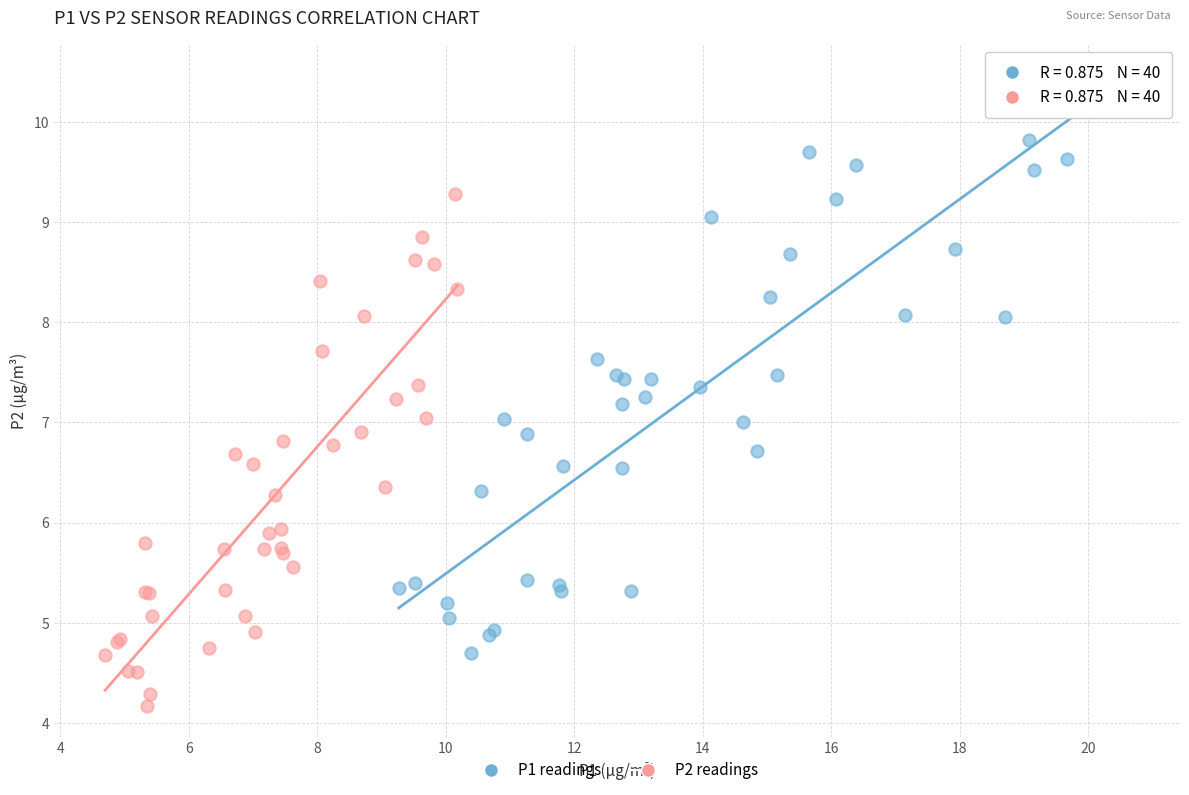

Which series contains the highest Y value?

P1 readings